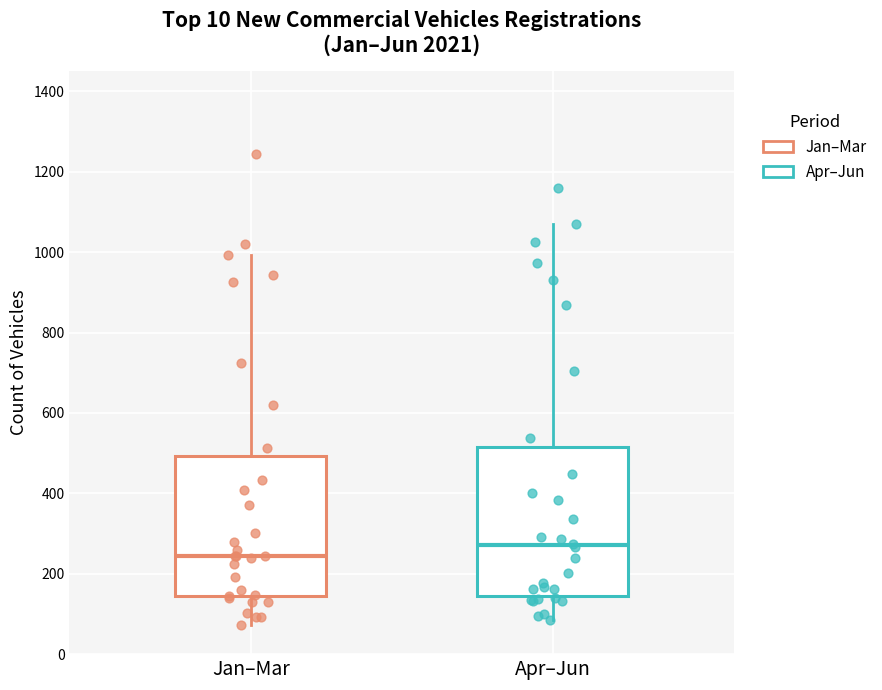

Which box is the tallest, from its lower edge to its upper edge?

Apr–Jun